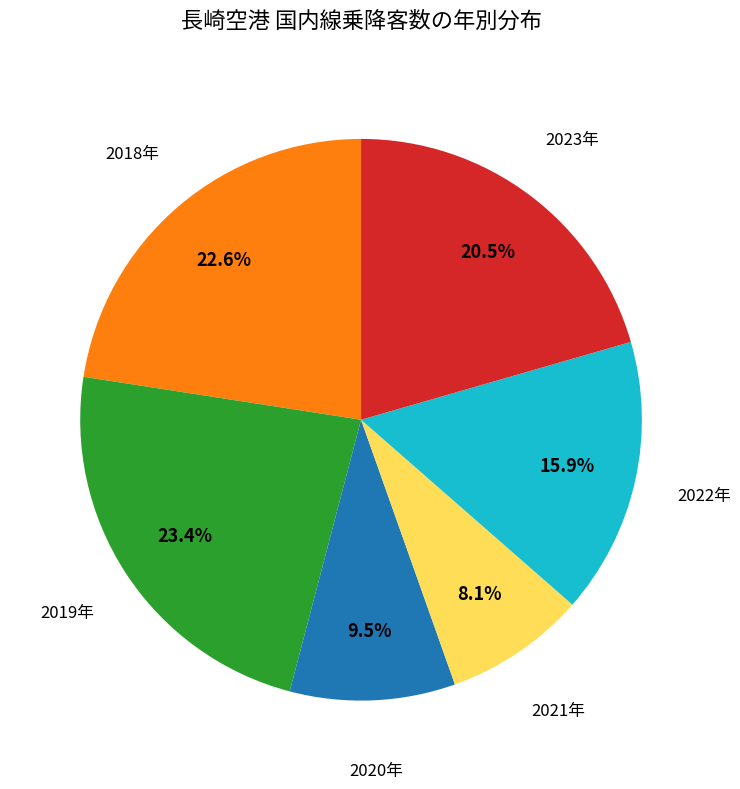

Does any single category account for the majority?

No